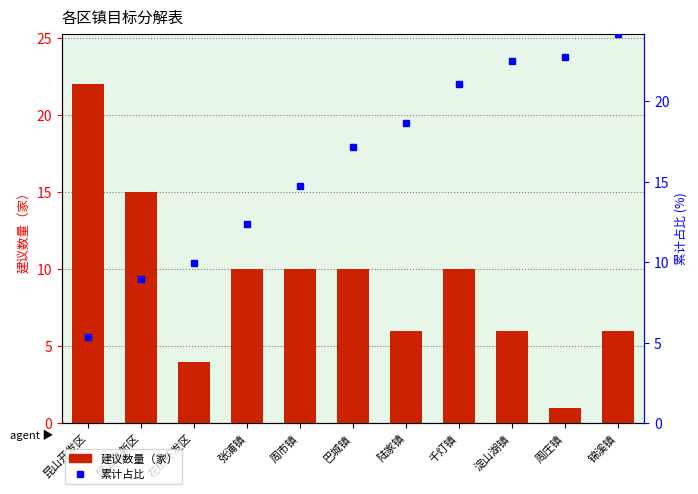

What is the label of the 5th bar from the left?

周市镇